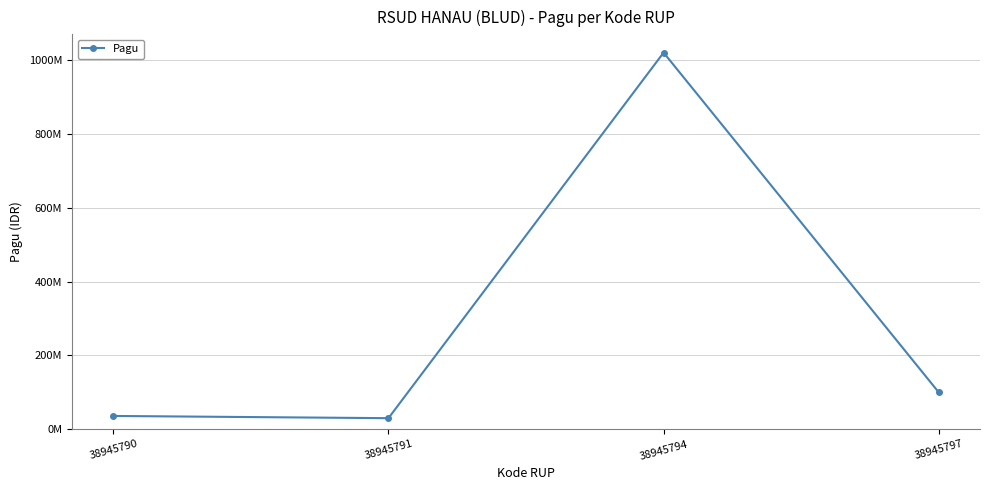

Reading right to left, what are all the values shown in this chart?

100000000	1020000000	30000000	36000000